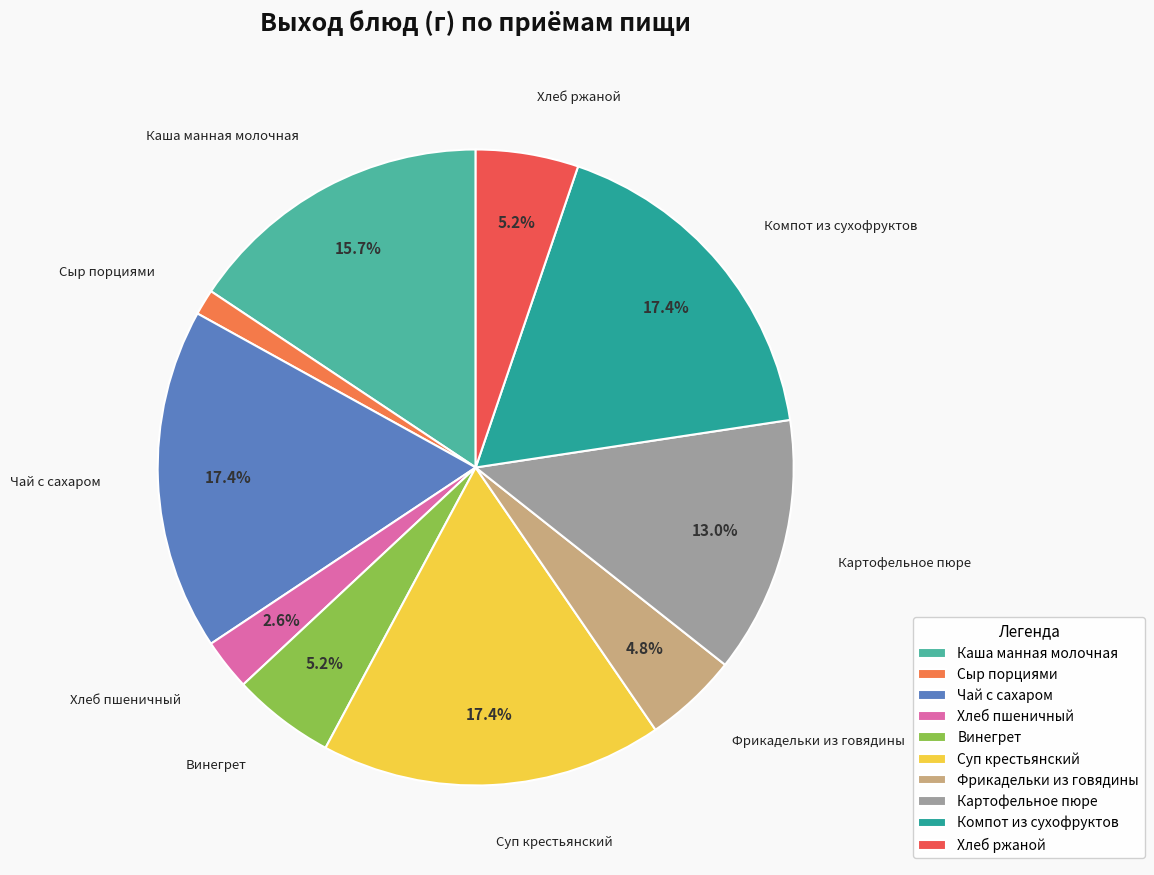

How many slices are in this pie chart?

10